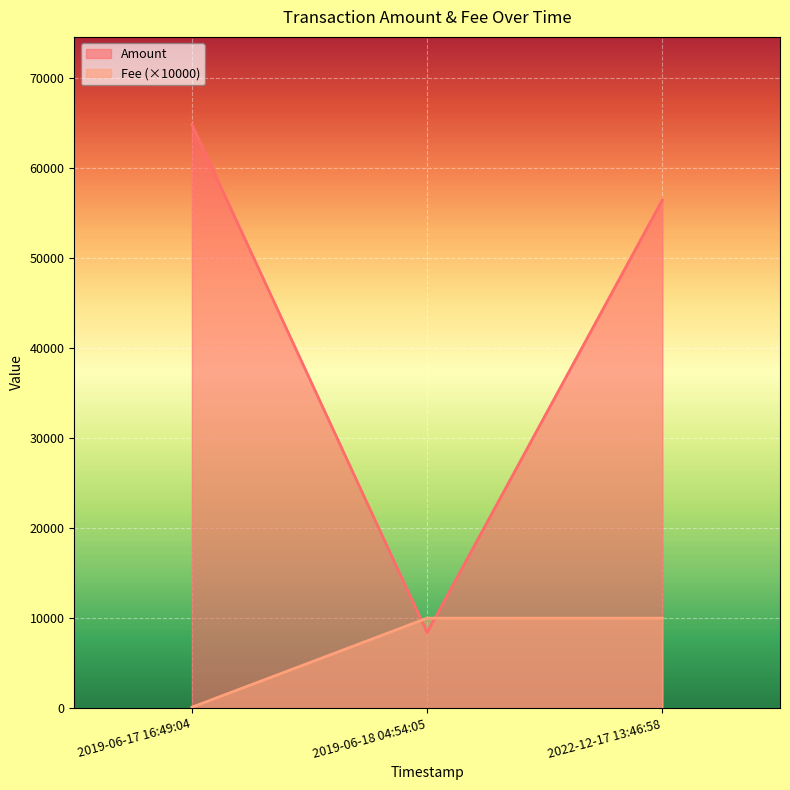

What is the total value across all series at 2019-06-18 04:54:05?

18389.1